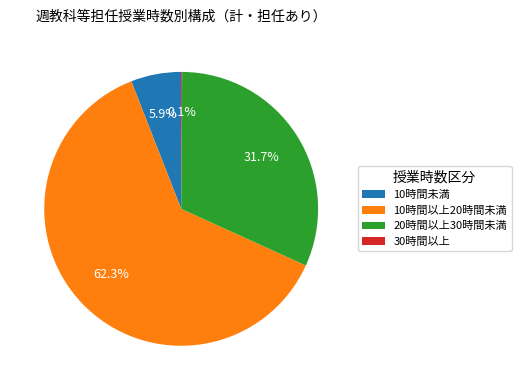

Which category has the biggest portion of the pie?

10時間以上20時間未満